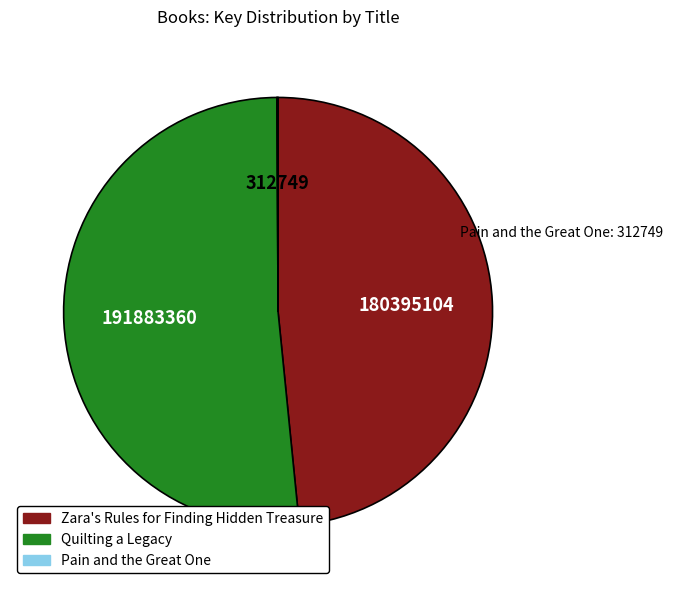

The Zara's Rules for Finding Hidden Treasure slice represents 48% of the pie. True or false?

True